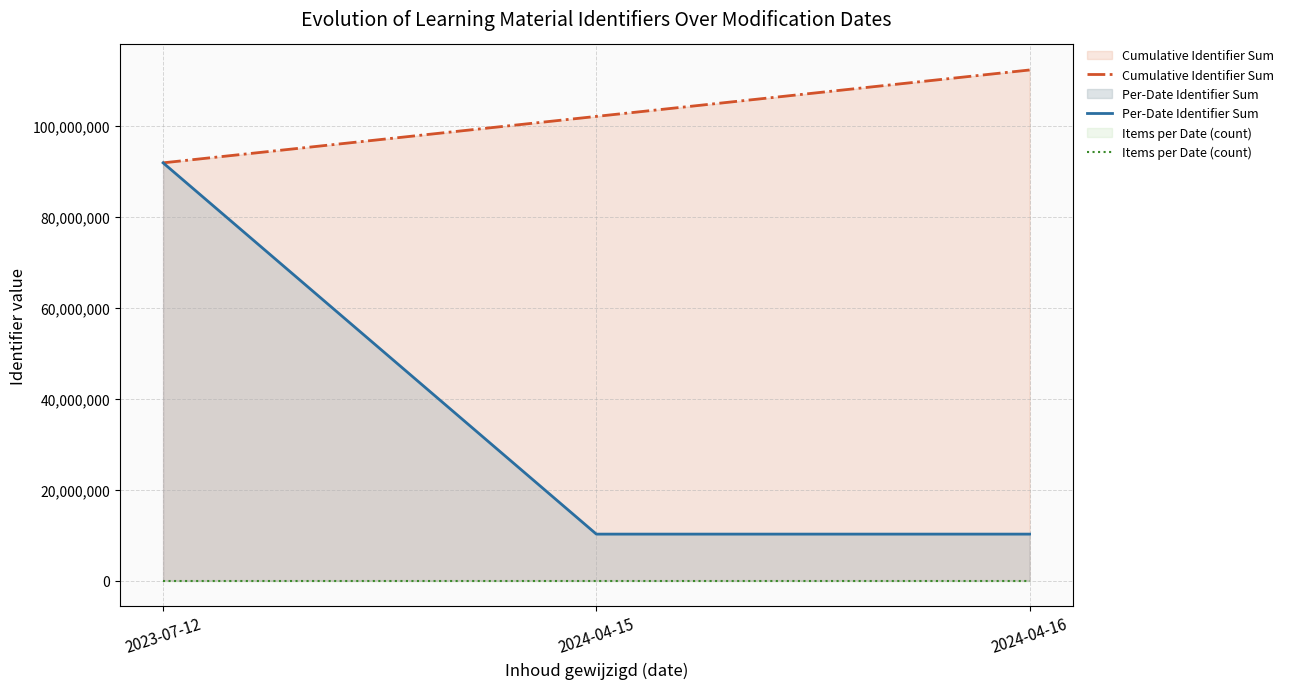

At how many categories does at least one series exceed 46562117?

3